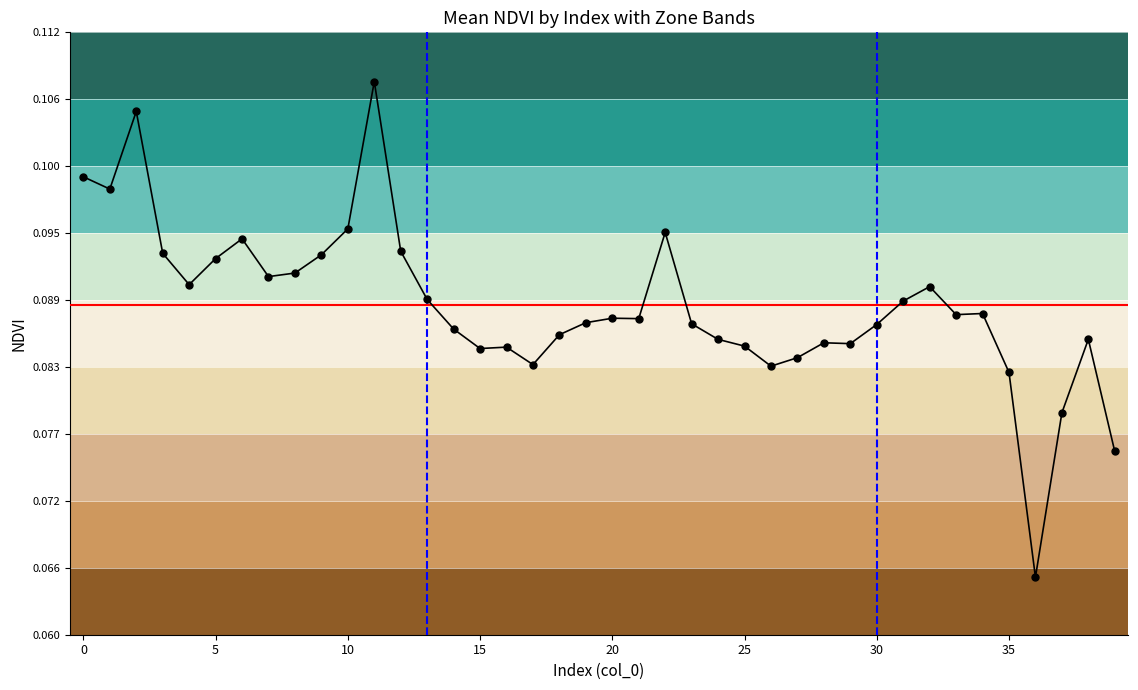

What is the sum of all values?

3.5